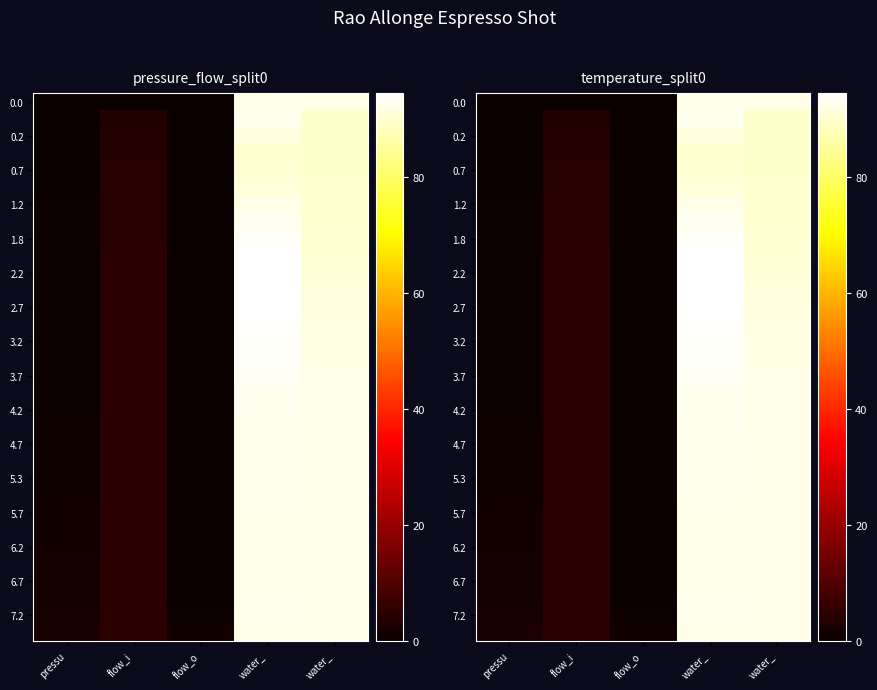

What is the spread (max minus min) of values at water_?

4.7